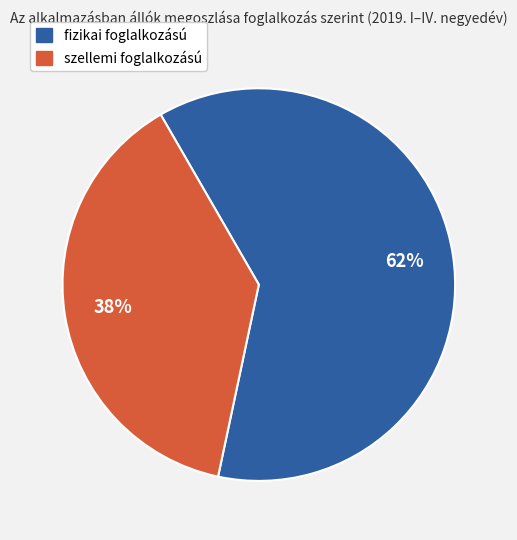

Is there a majority slice in this chart?

Yes